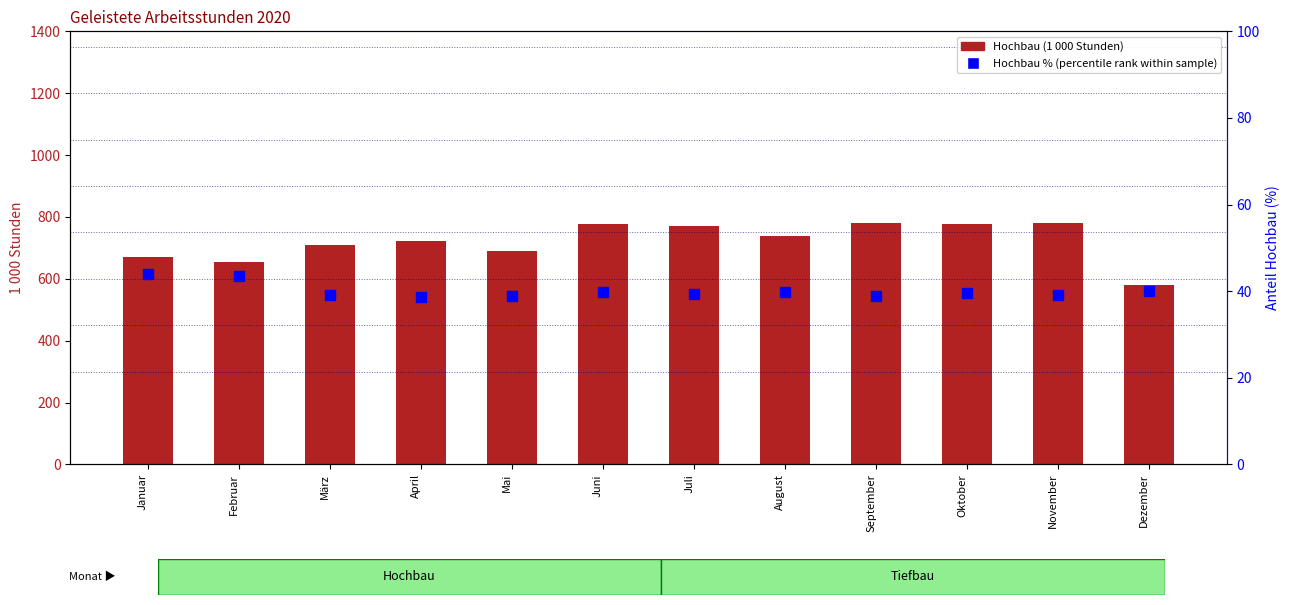

What is the smallest value displayed?

38.6